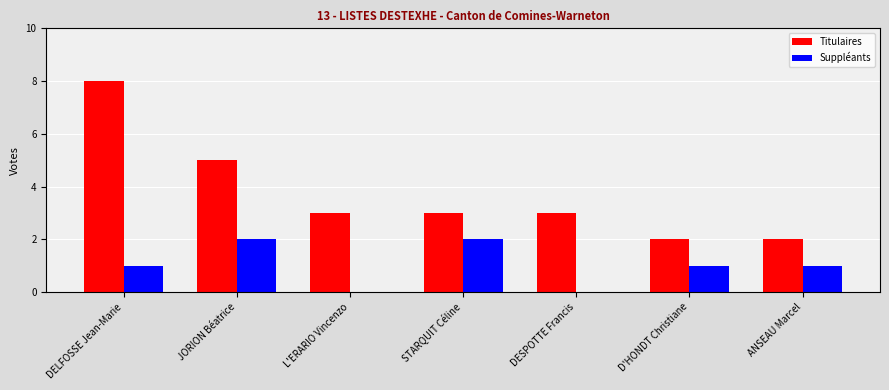

Which series changed the most between JORION Béatrice and STARQUIT Céline?

Titulaires